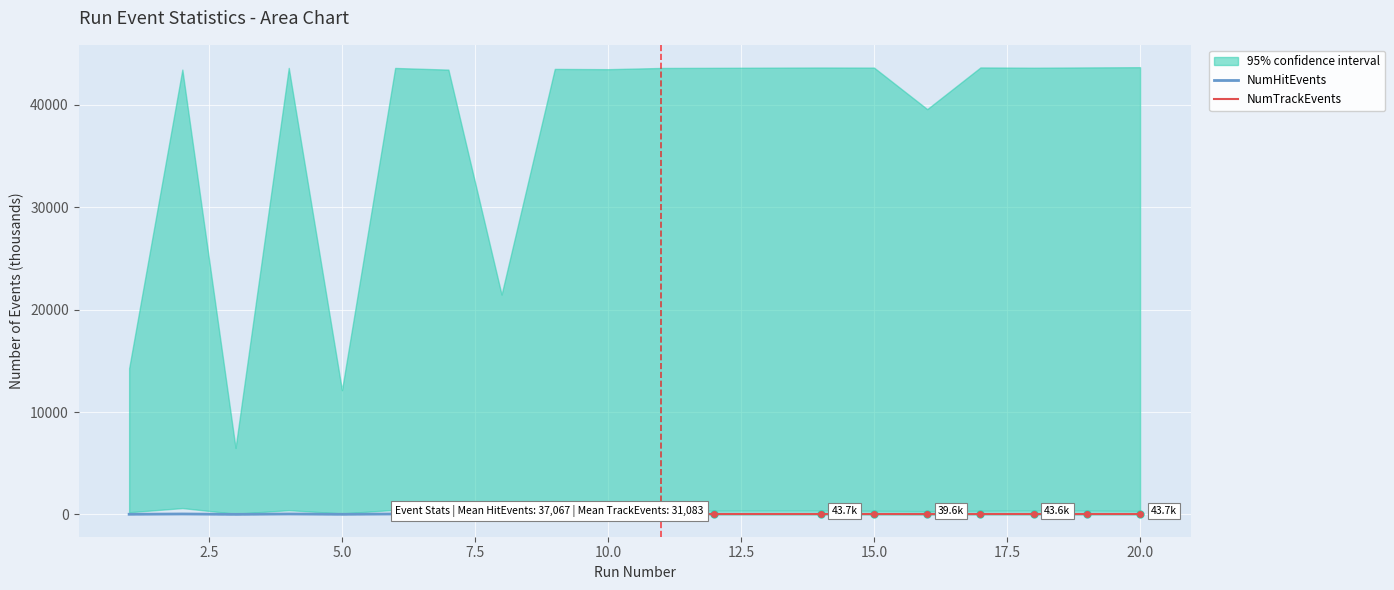

Which has a higher value, 17.5 or 10.0?

17.5